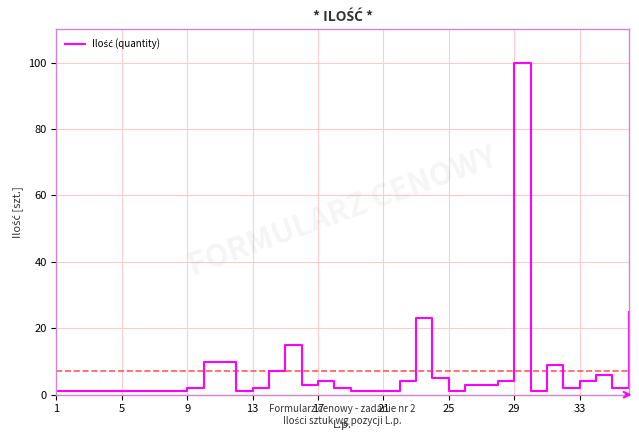

What is the difference between the maximum and minimum values?

99